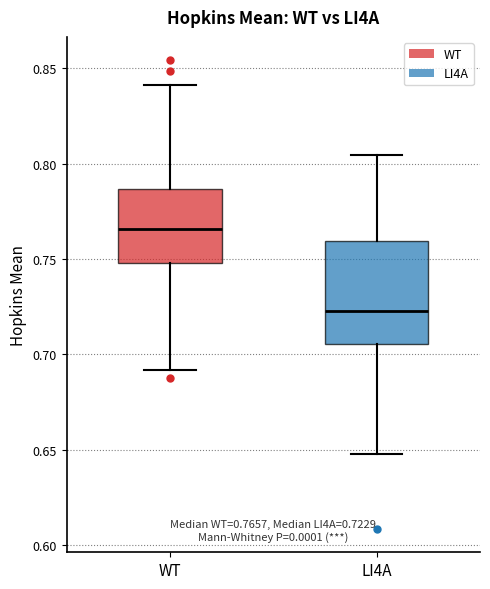

Which box is the tallest, from its lower edge to its upper edge?

LI4A